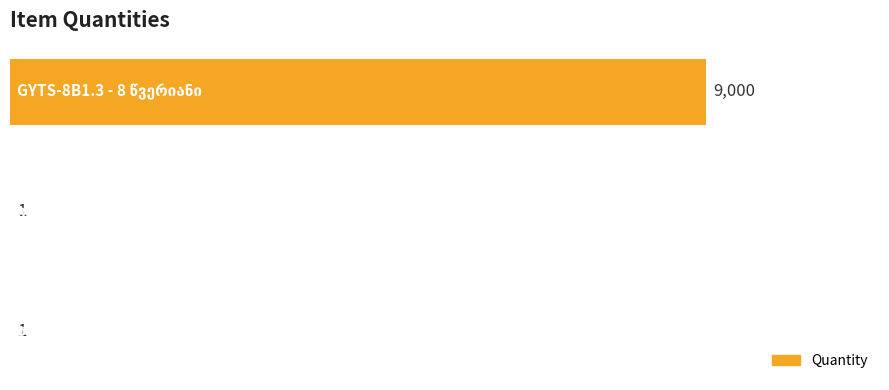

What is the sum of all values?

9002